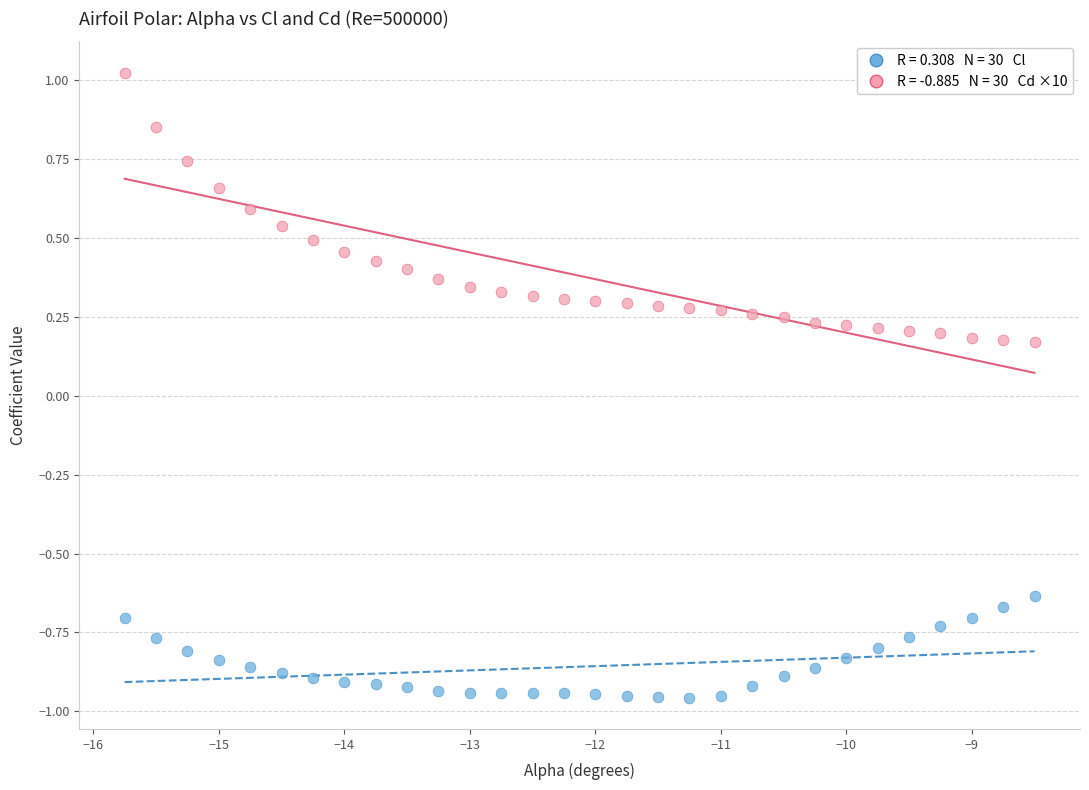

Across all data points, what is the range of X values (max minus min)?

7.2